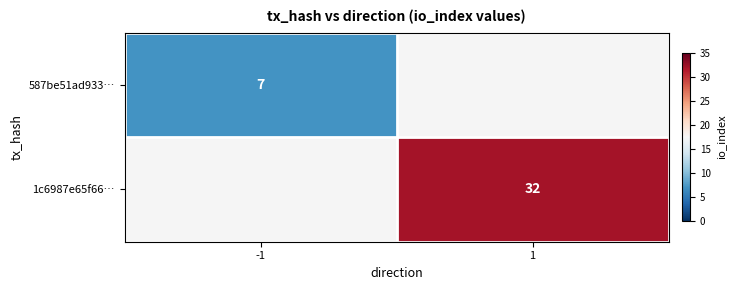

The value of 587be51ad933… at -1 is 2. True or false?

False